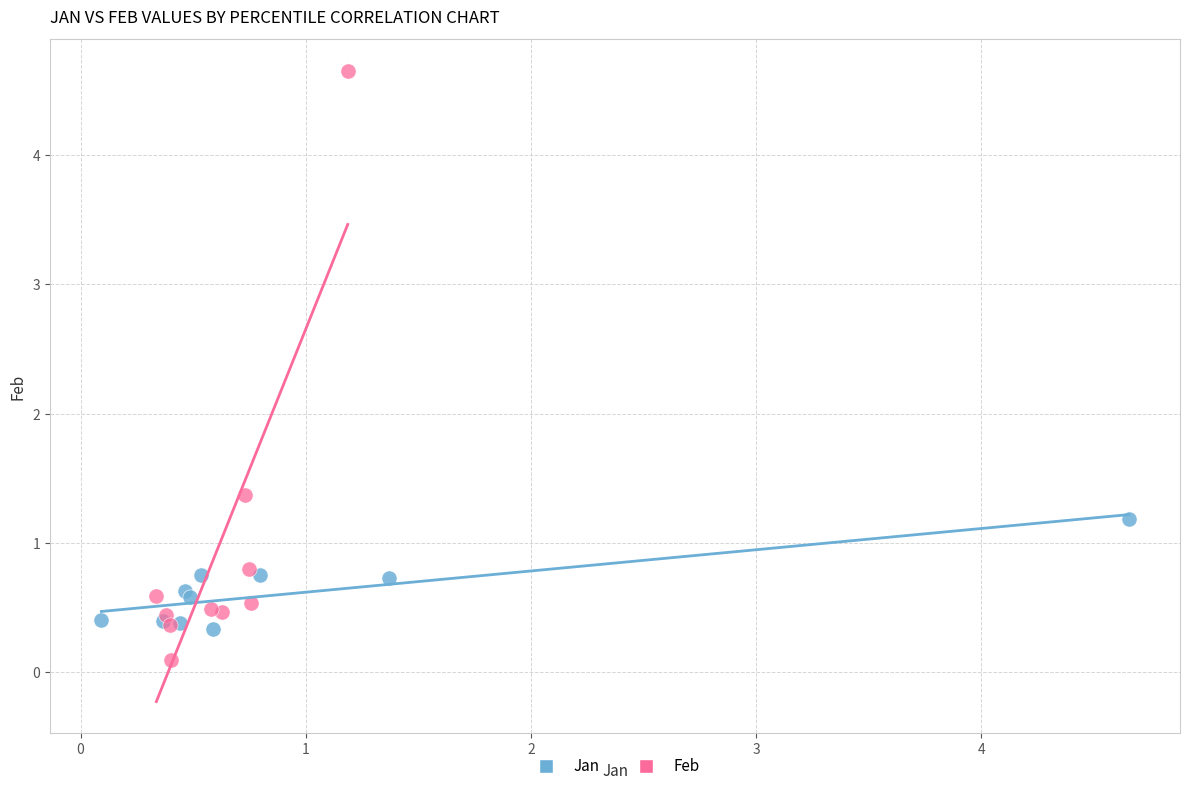

Which series contains the lowest Y value?

Feb